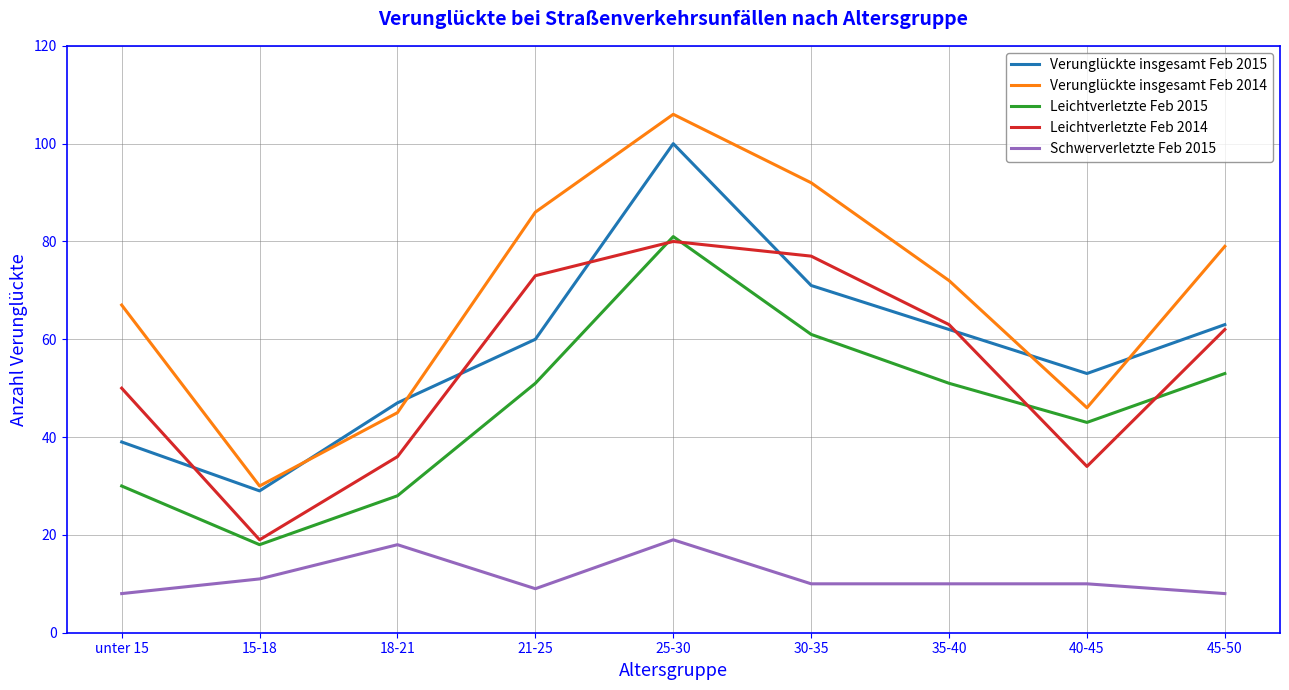

Where does the Schwerverletzte Feb 2015 series first go above 10?

15-18